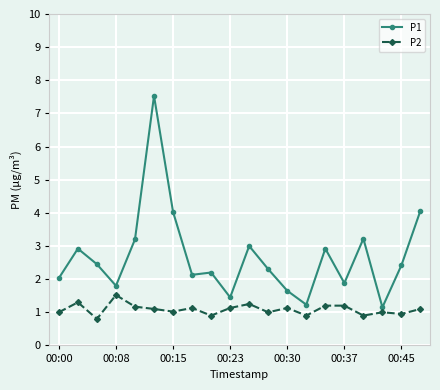

What is the sum of all P2 values?

21.7